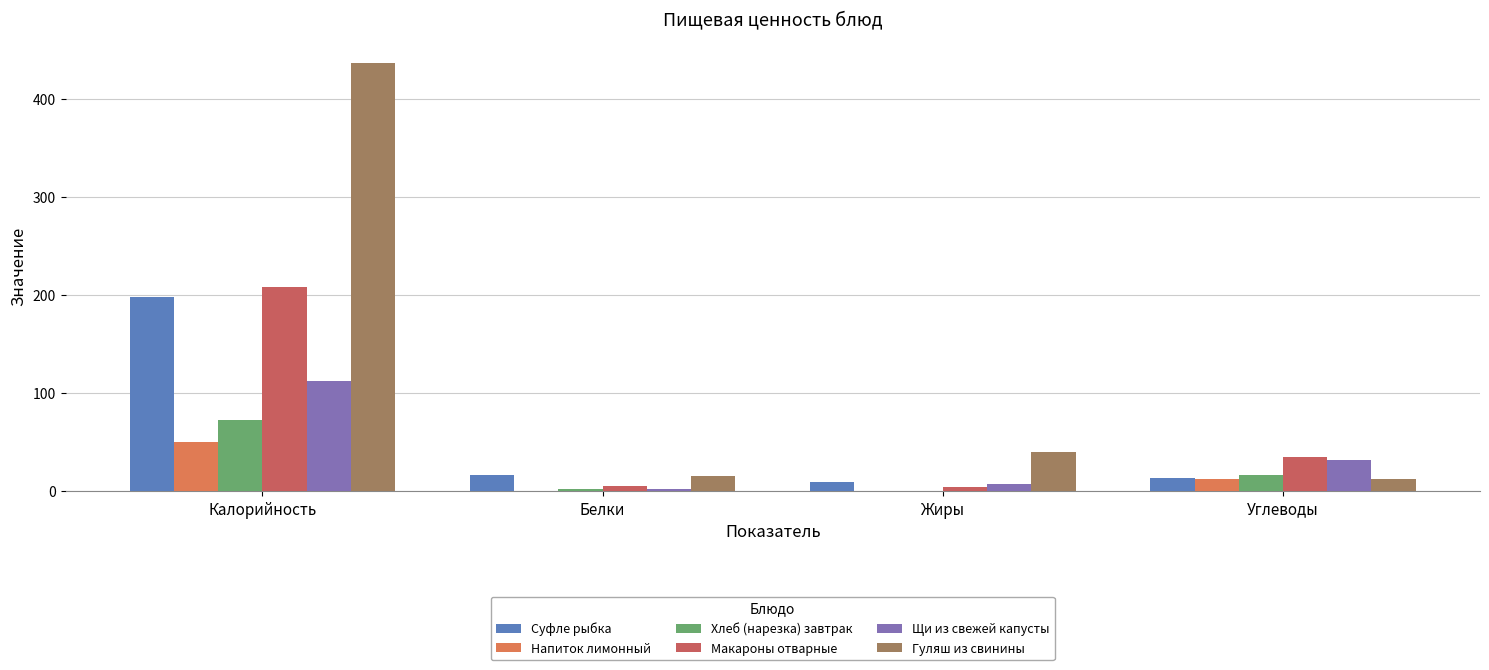

What position from the right is Белки?

3